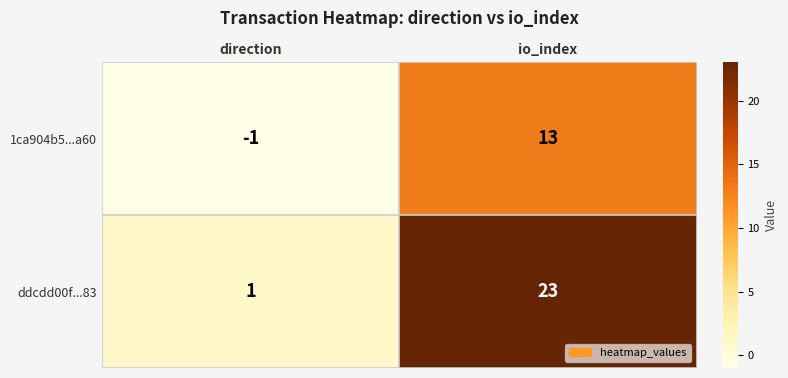

Which series changed the most between direction and io_index?

ddcdd00f...83